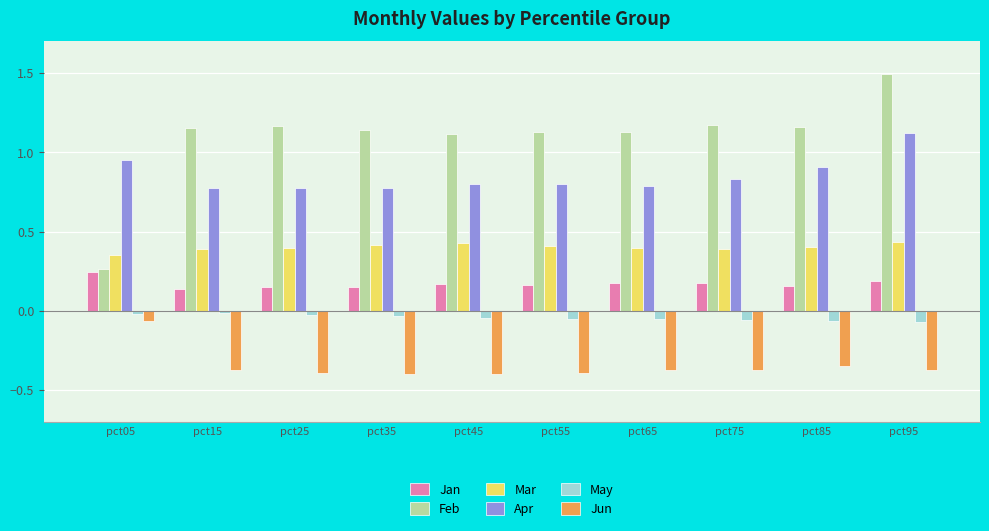

What is the sum of all Apr values?

8.5